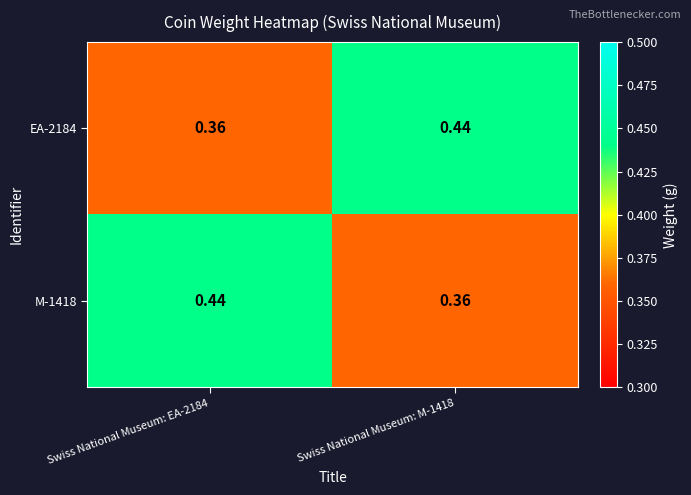

Is the value of M-1418 at Swiss National Museum: EA-2184 greater than the value of EA-2184 at Swiss National Museum: EA-2184?

Yes